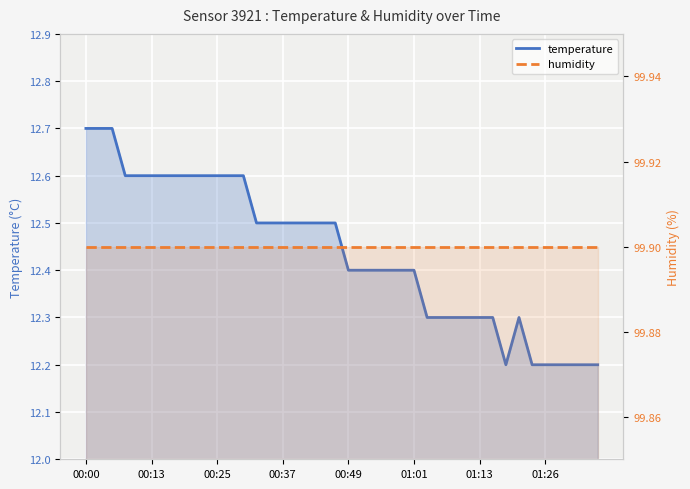

What is the average value of the temperature series?

12.4